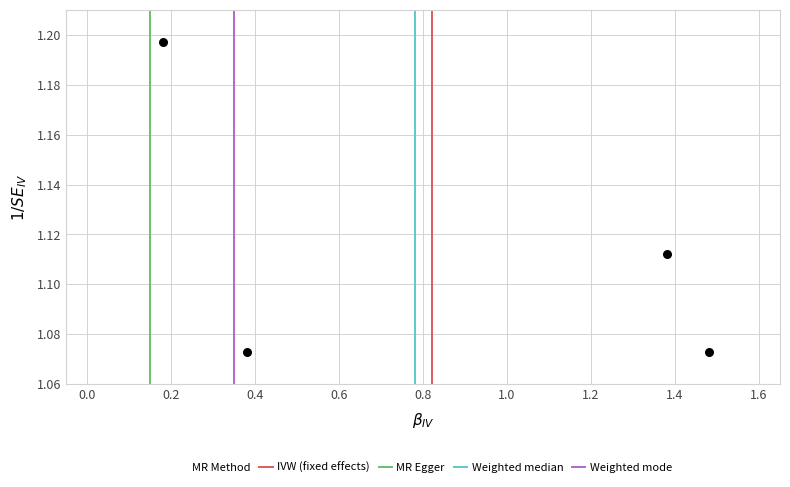

What is the range of X values (max minus min)?

1.3